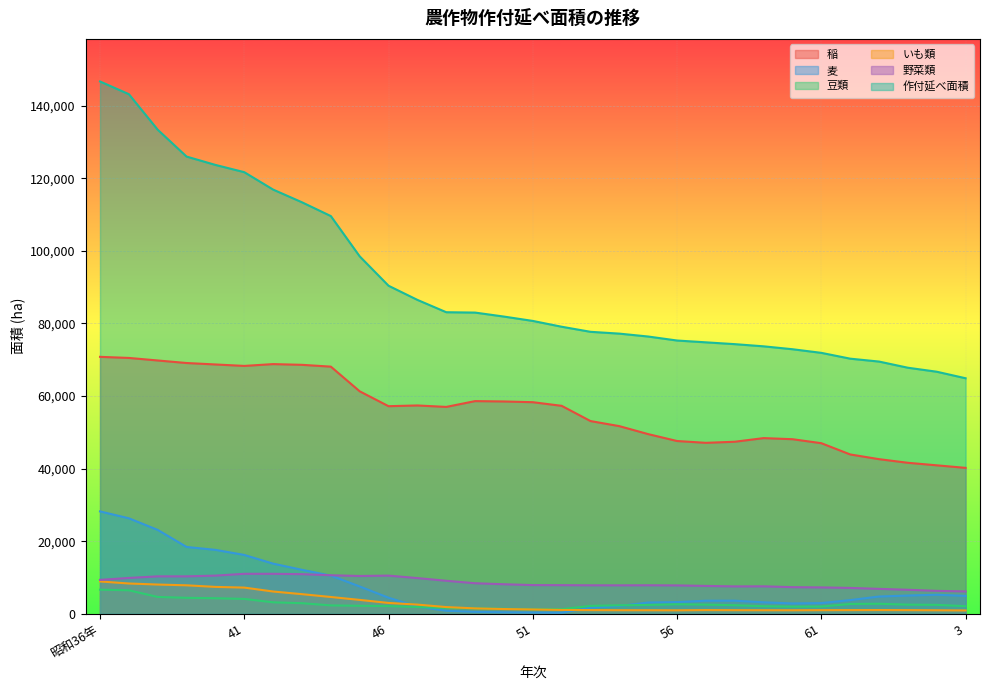

How many distinct data groups are displayed?

6